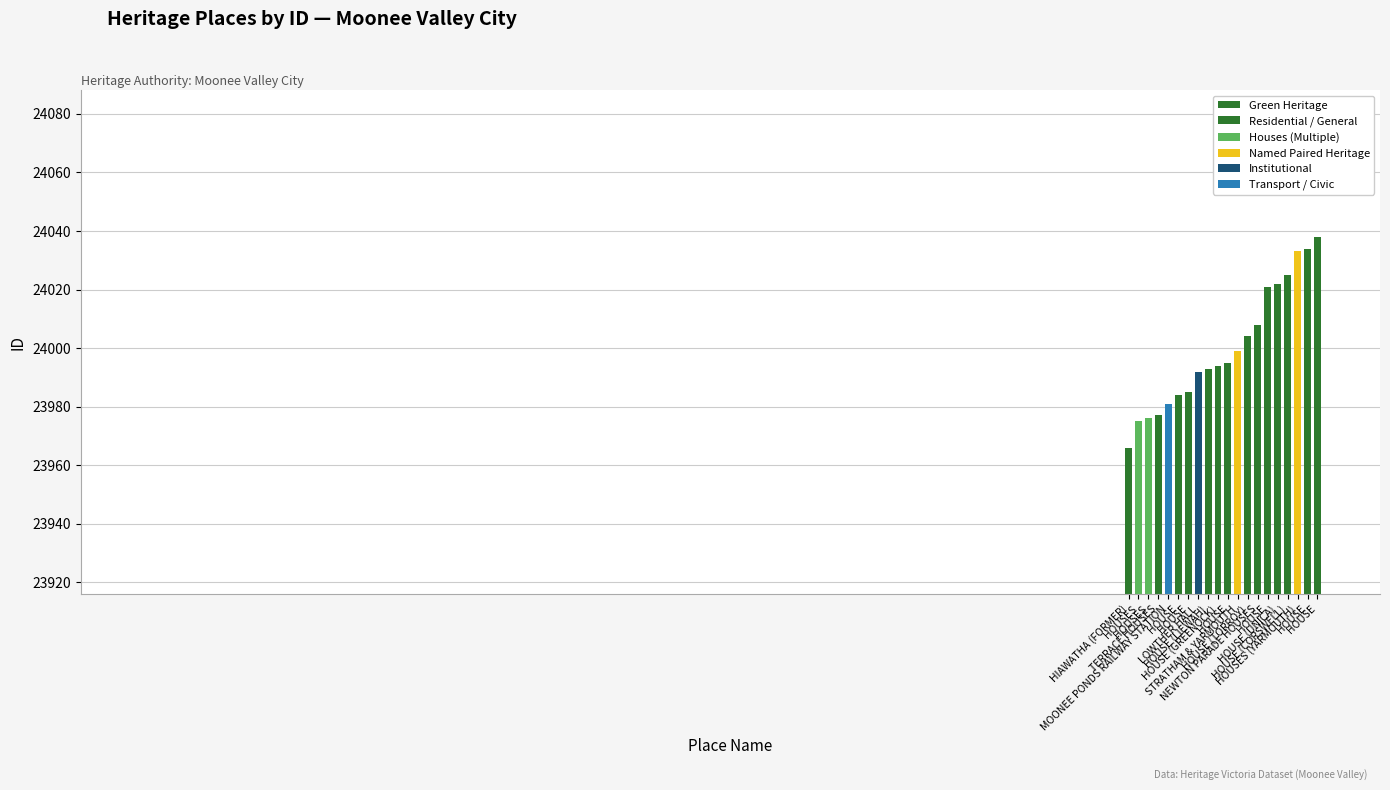

Rank the categories by value from lowest to highest.

HIAWATHA (FORMER), HOUSES, HOUSES, TERRACE HOUSES, MOONEE PONDS RAILWAY STATION, HOUSE, HOUSE, LOWTHER HALL, HOUSE (LIEWAH), HOUSE (GREENOCK), HOUSE, STRATHAM & YARMOUTH, HOUSE (TORROY), NEWTON PARADE HOUSES, HOUSE, HOUSE (UNICA), HOUSE (CORSWELL), HOUSES (YARMOUTH), HOUSE, HOUSE